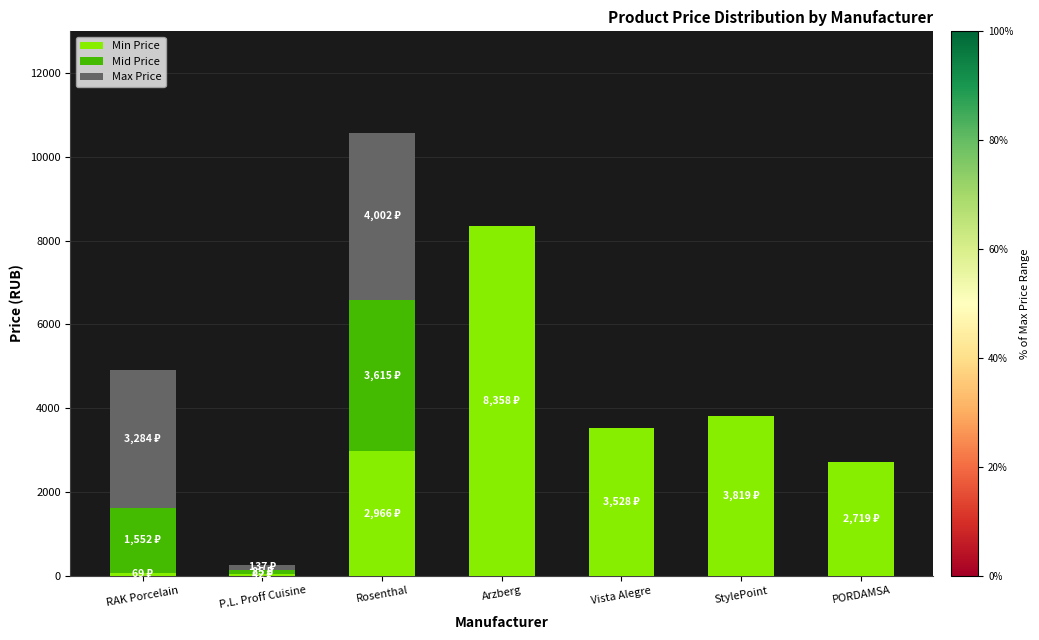

Are the bars horizontal?

No